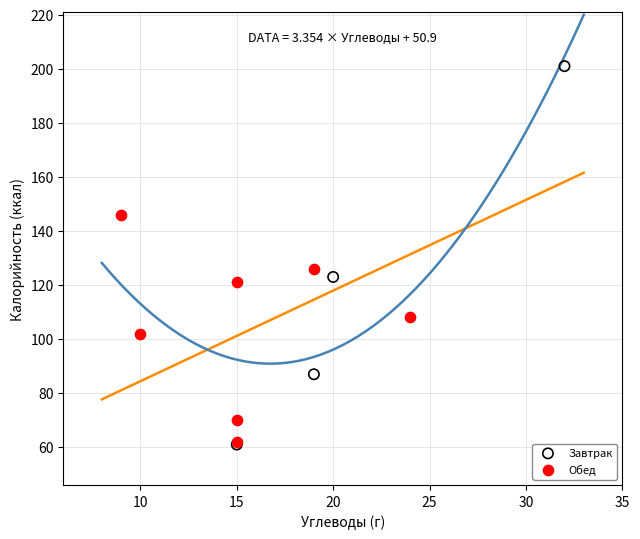

Which series has the largest Y range (max minus min)?

Завтрак